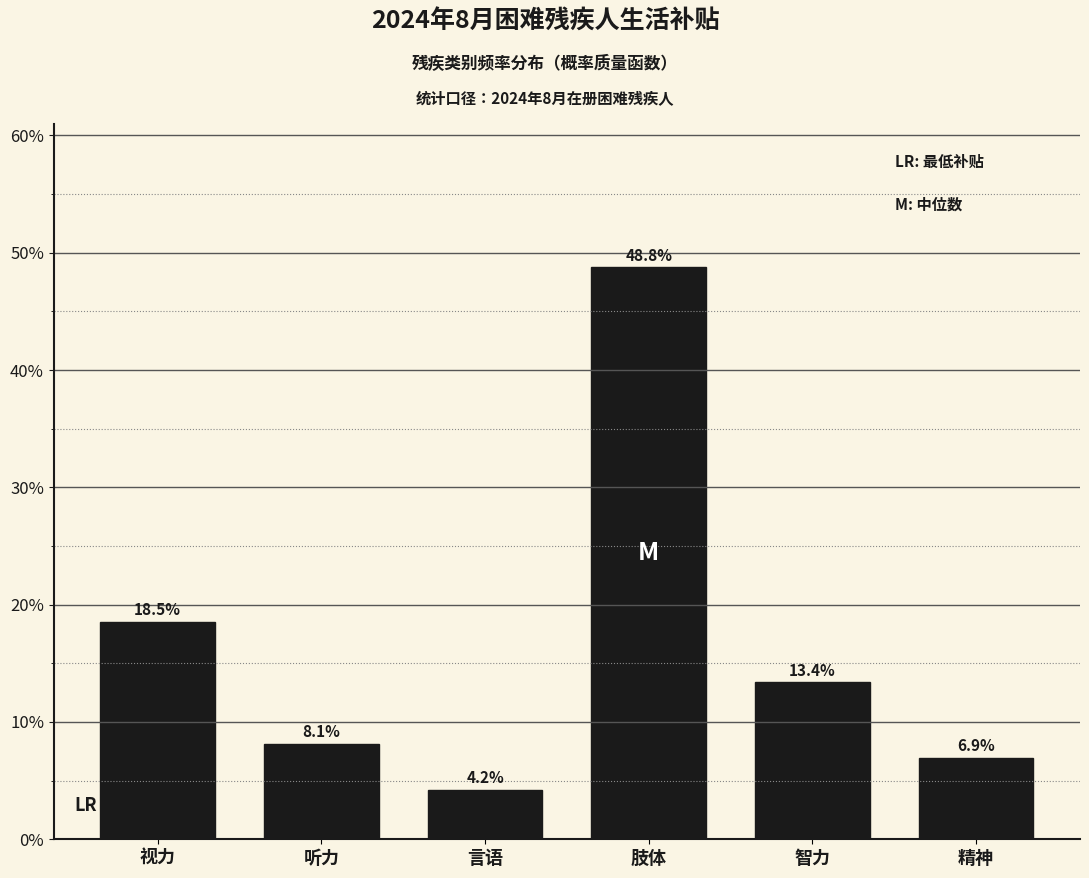

Reading left to right, what are all the values shown in this chart?

视力=18.5	听力=8.1	言语=4.2	肢体=48.8	智力=13.4	精神=6.9